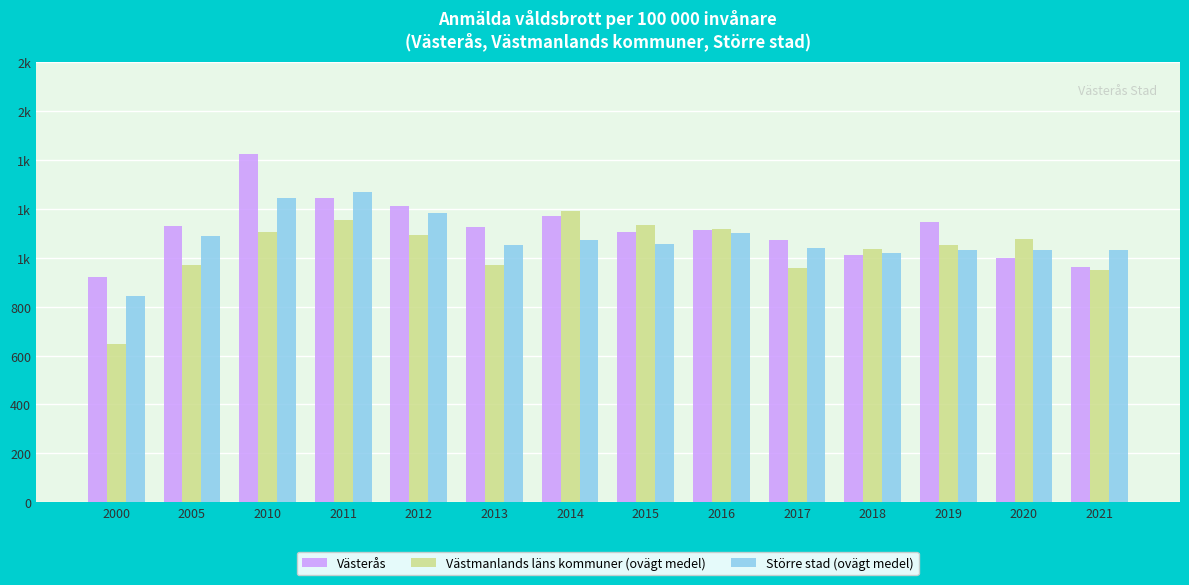

Reading left to right, list all the values displayed in this chart.

Västerås: 923.0	1131.6	1424.1	1244.3	1211.4	1126.4	1169.8	1106.6	1112.5	1073.7	1013.3	1147.0	999.0	962.8
Västmanlands läns kommuner (ovägt medel): 646.5	972.2	1106.2	1155.4	1094.1	968.7	1191.9	1134.1	1117.0	958.6	1035.8	1051.1	1076.3	950.2
Större stad (ovägt medel): 845.6	1088.7	1247.0	1268.1	1182.0	1054.0	1073.8	1057.7	1102.3	1039.9	1020.6	1031.4	1031.4	1031.4